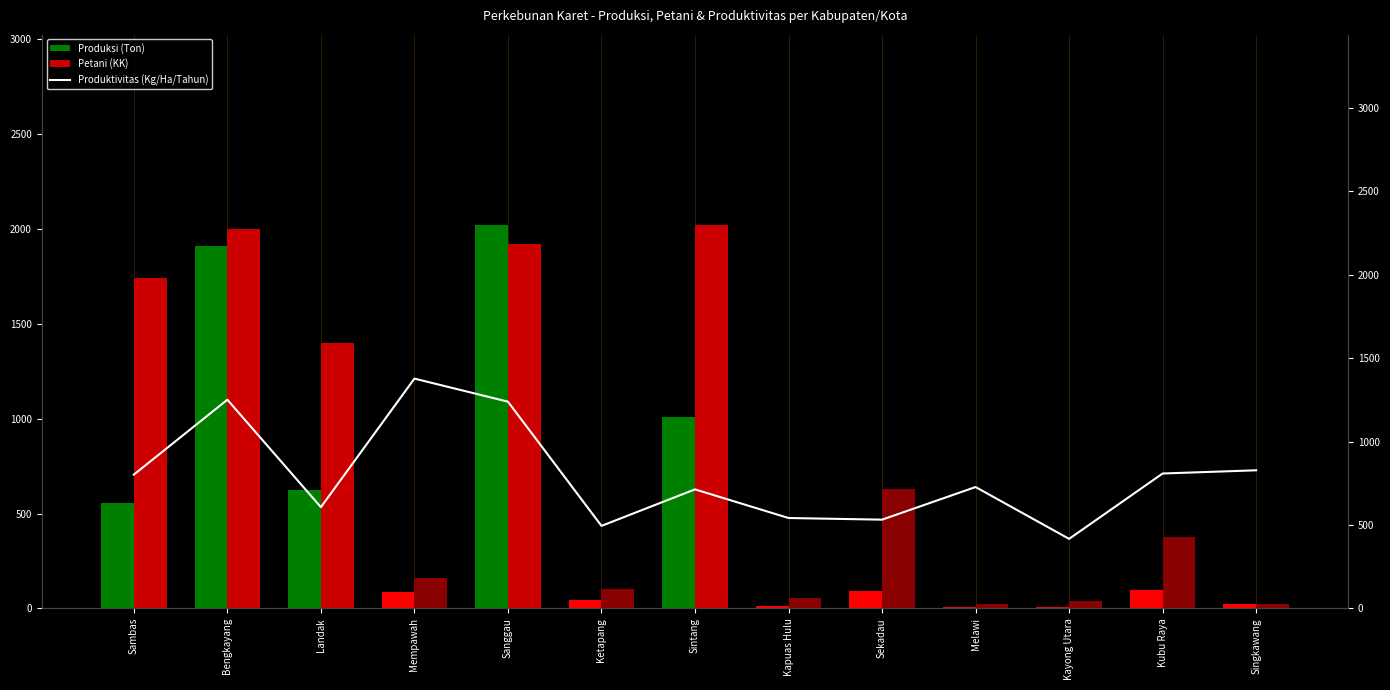

Where is Produktivitas (Kg/Ha/Tahun) nearest to the value 896?

Singkawang